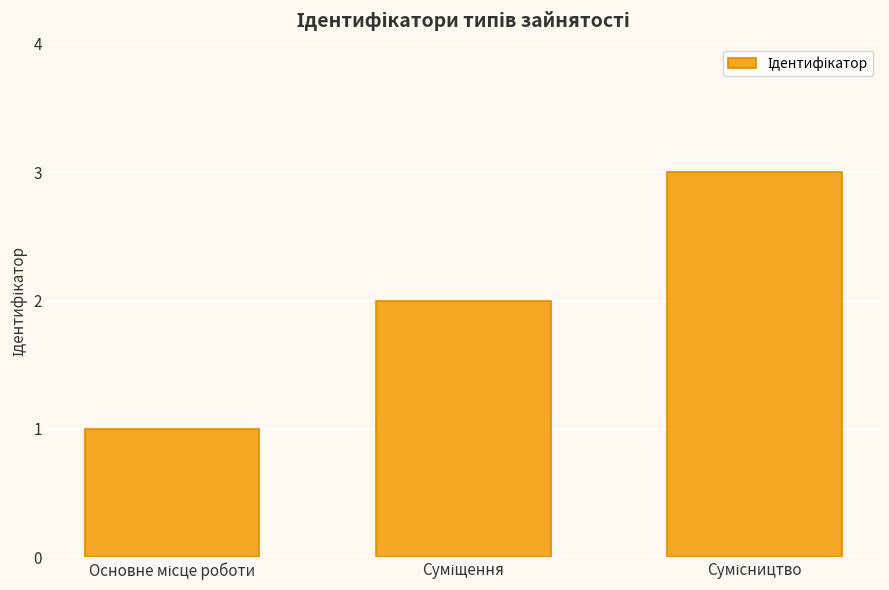

What is the greatest value displayed?

3